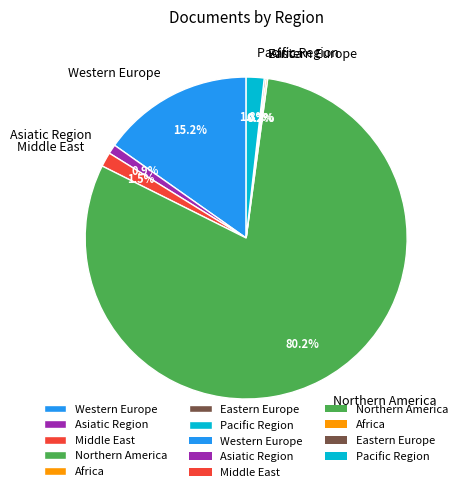

What is the ratio of the value at Pacific Region to the value at Middle East?

1.2